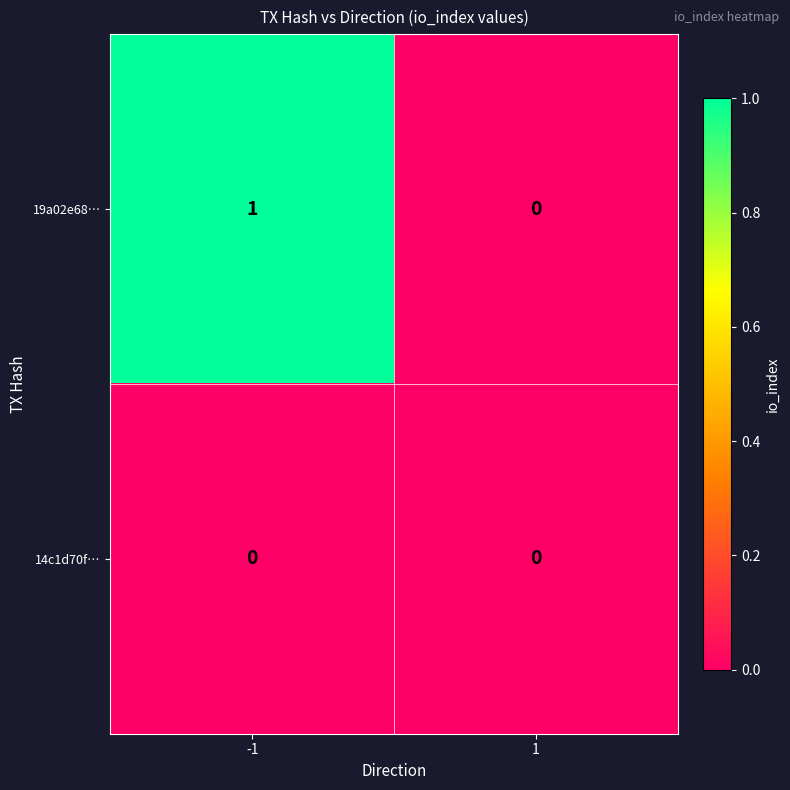

Which series changed the most between -1 and 1?

19a02e68…